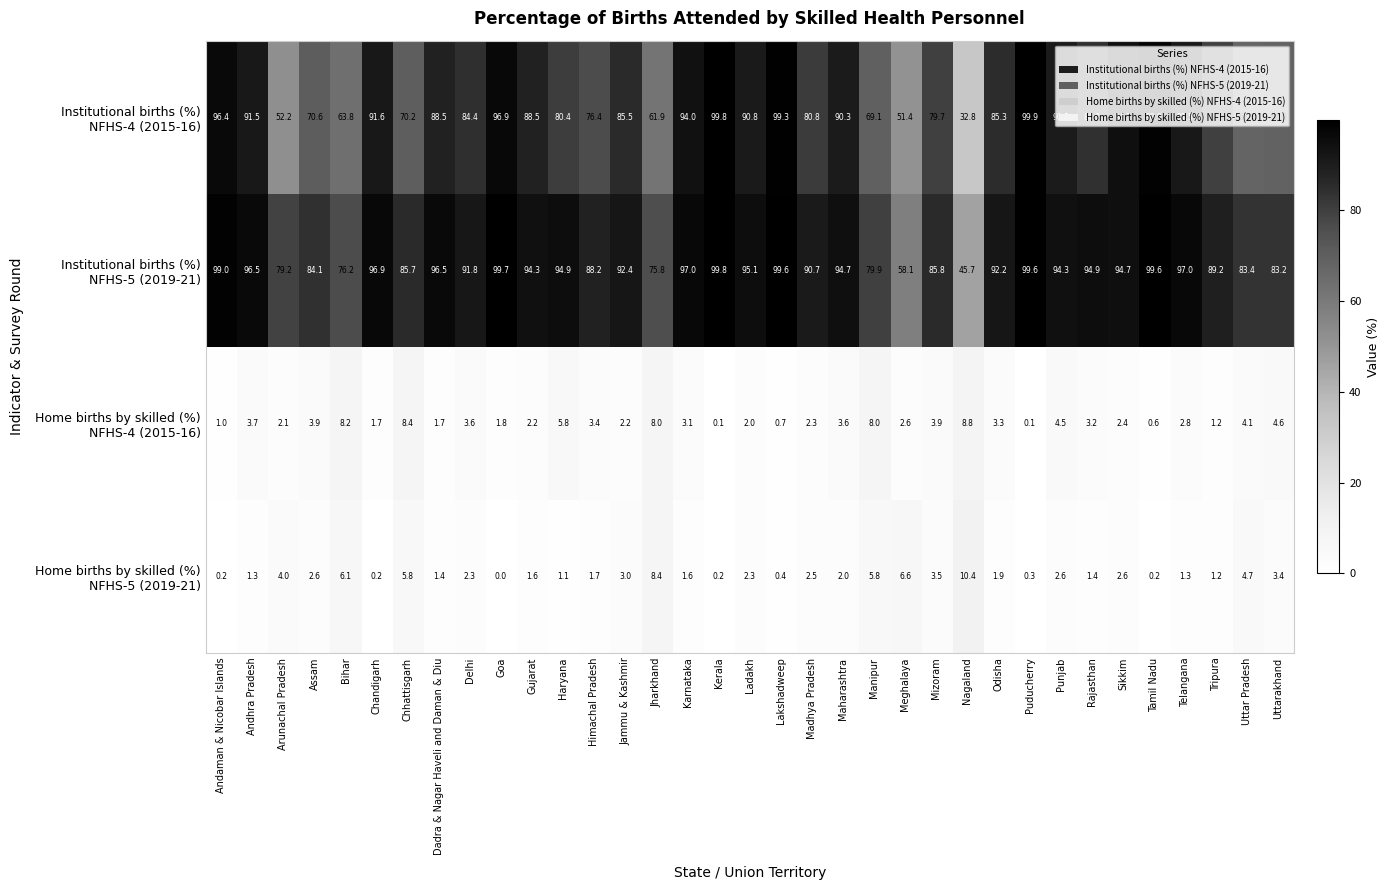

What is the difference between the highest and lowest values at Himachal Pradesh?

86.5